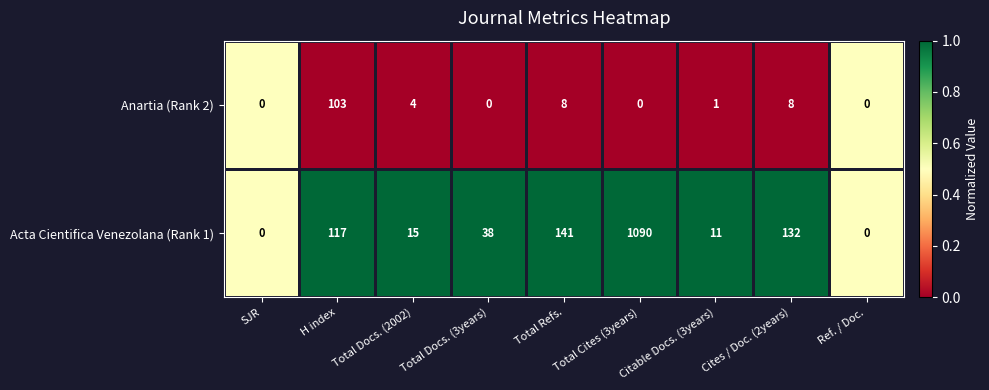

Between Total Cites (3years) and Ref. / Doc., which series saw the biggest shift?

Acta Cientifica Venezolana (Rank 1)